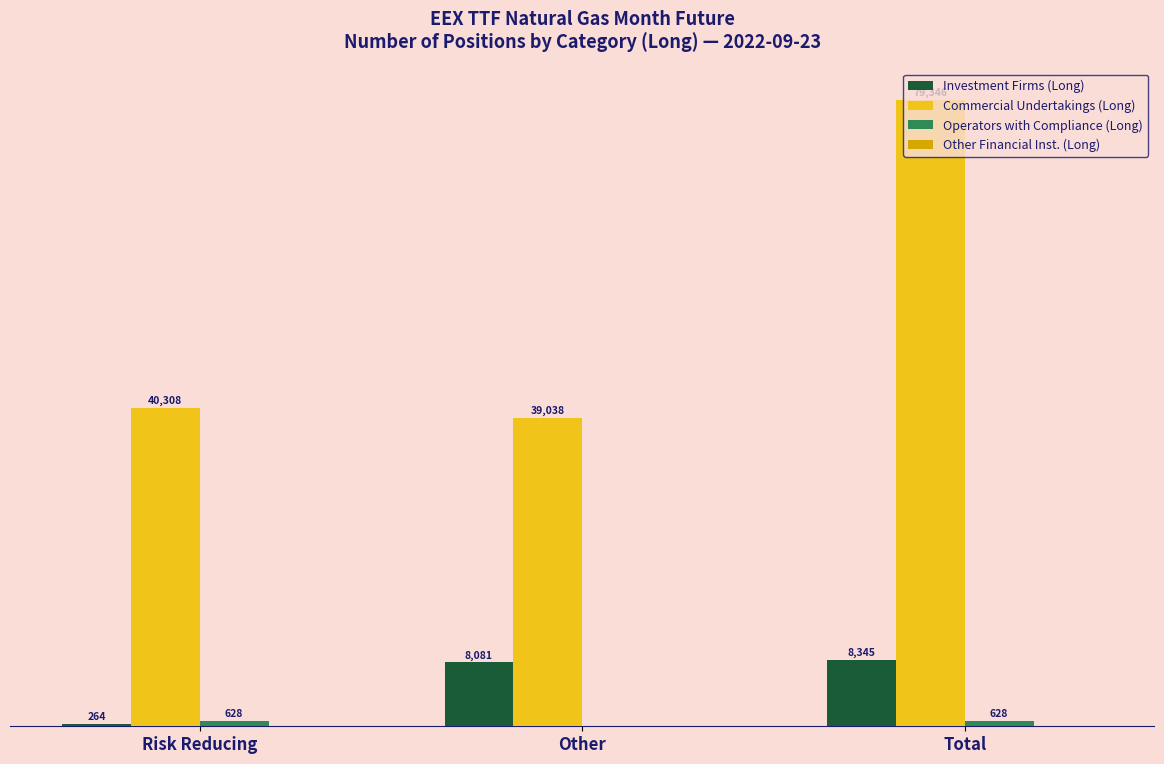

Are the bars grouped side by side (vs. stacked)?

Yes